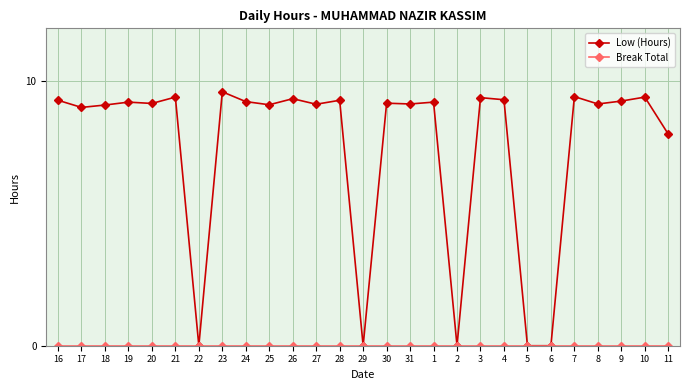

True or false: Low (Hours) has a value of 9.2 at 1.

True